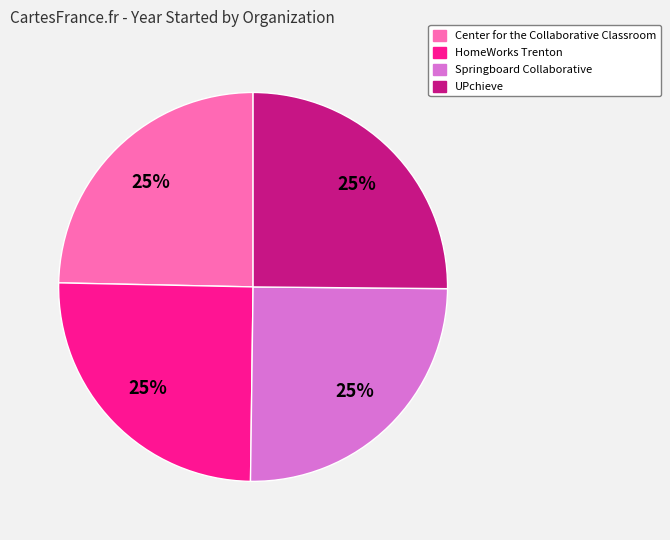

Does any single category account for the majority?

No